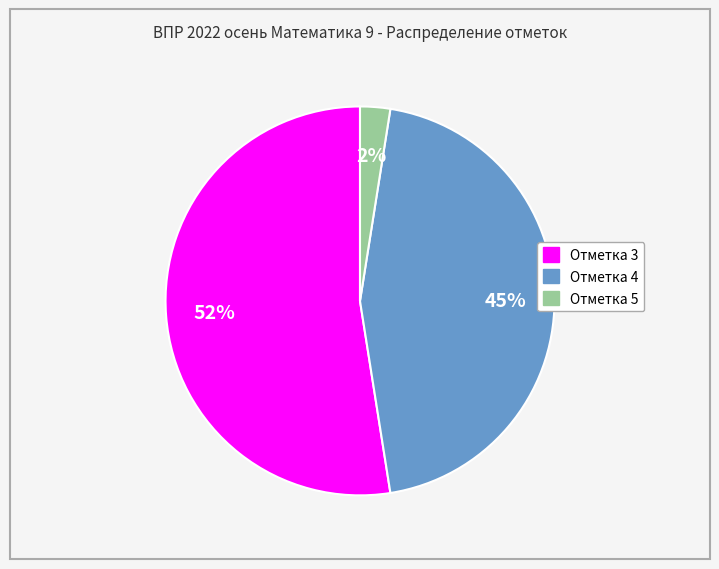

Which category accounts for the majority?

Отметка 3